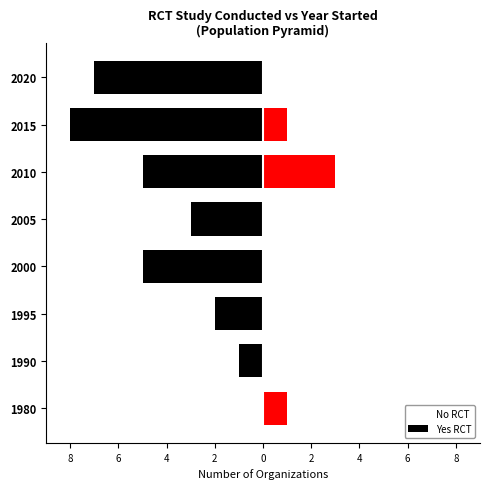

What is the value of the No bar at the 2nd from the left?

-1